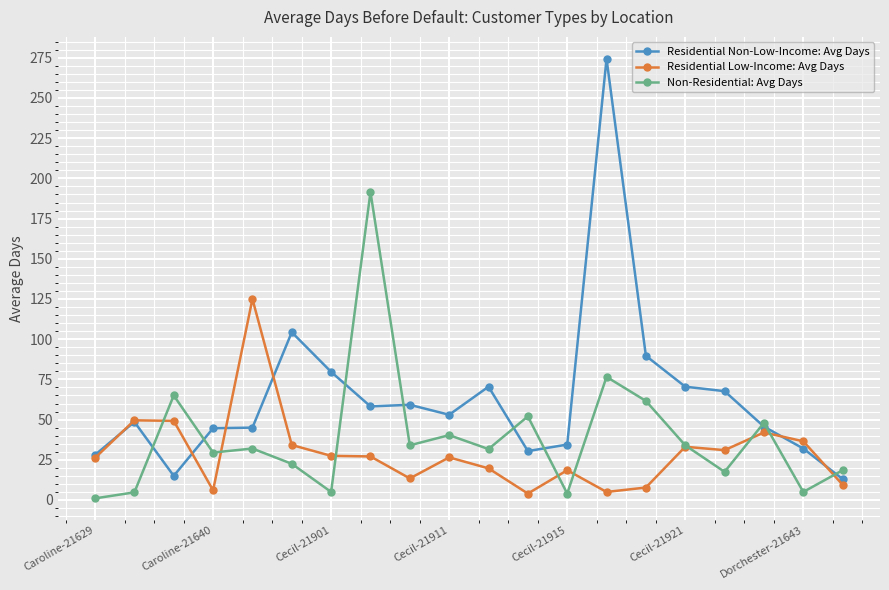

Which series has the largest total across all categories?

Residential Non-Low-Income: Avg Days